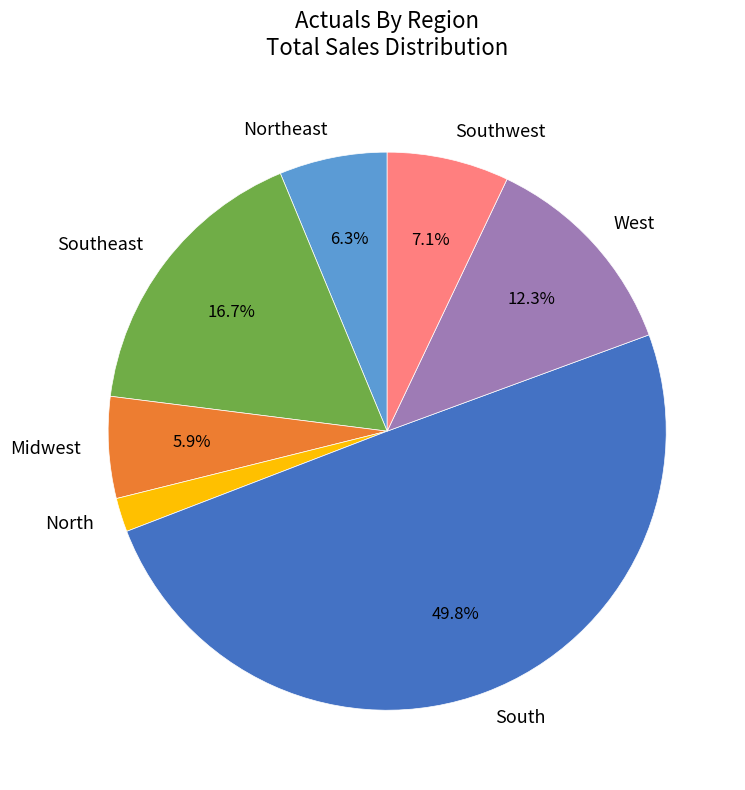

To the nearest percent, what is the combined percentage of Southeast and West?

29%